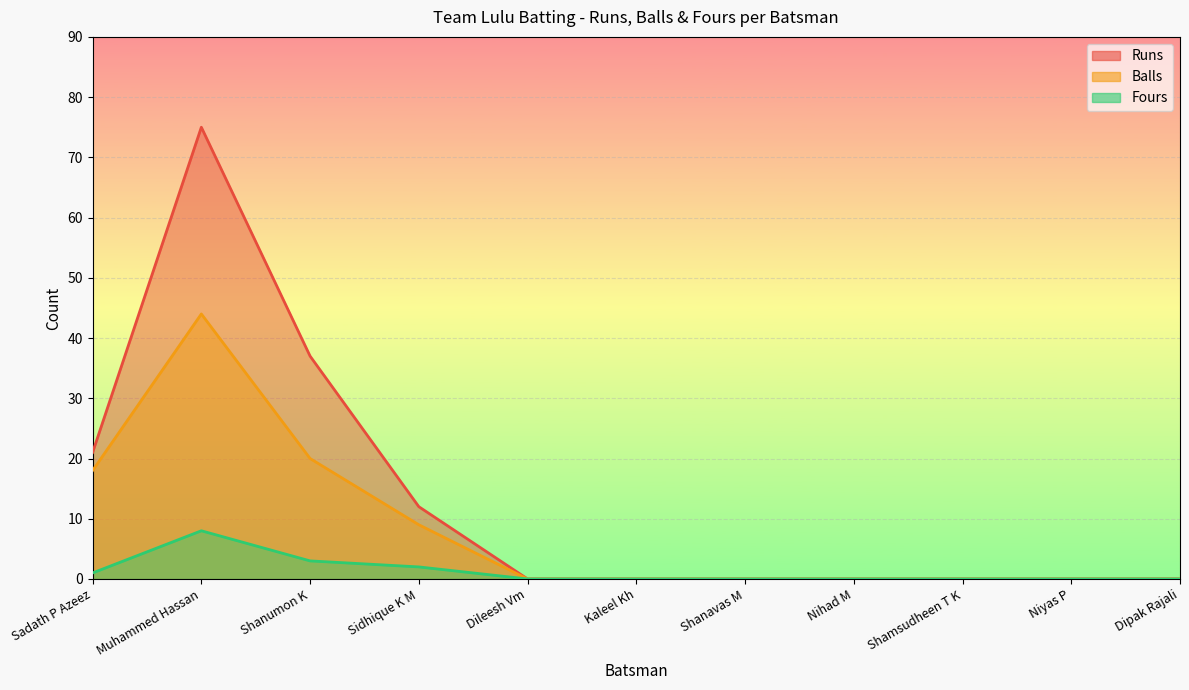

Is it true that Balls equals 25 at Shamsudheen T K?

False